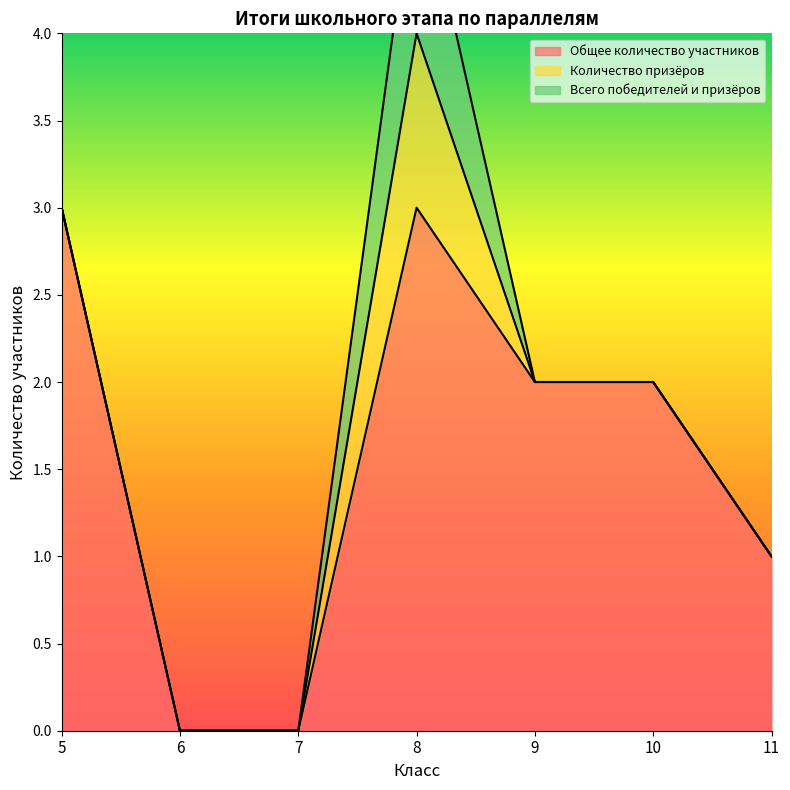

How many values in Количество призёров are above zero?

1